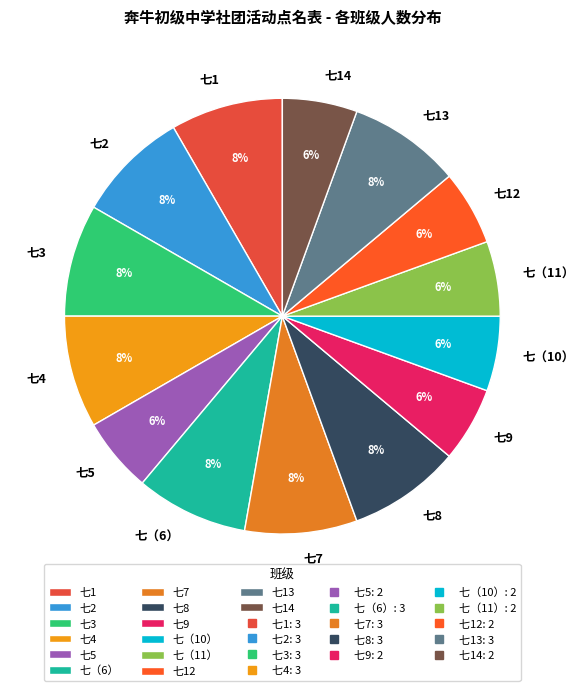

Is the sum of 七8 and 七3 greater than half?

No